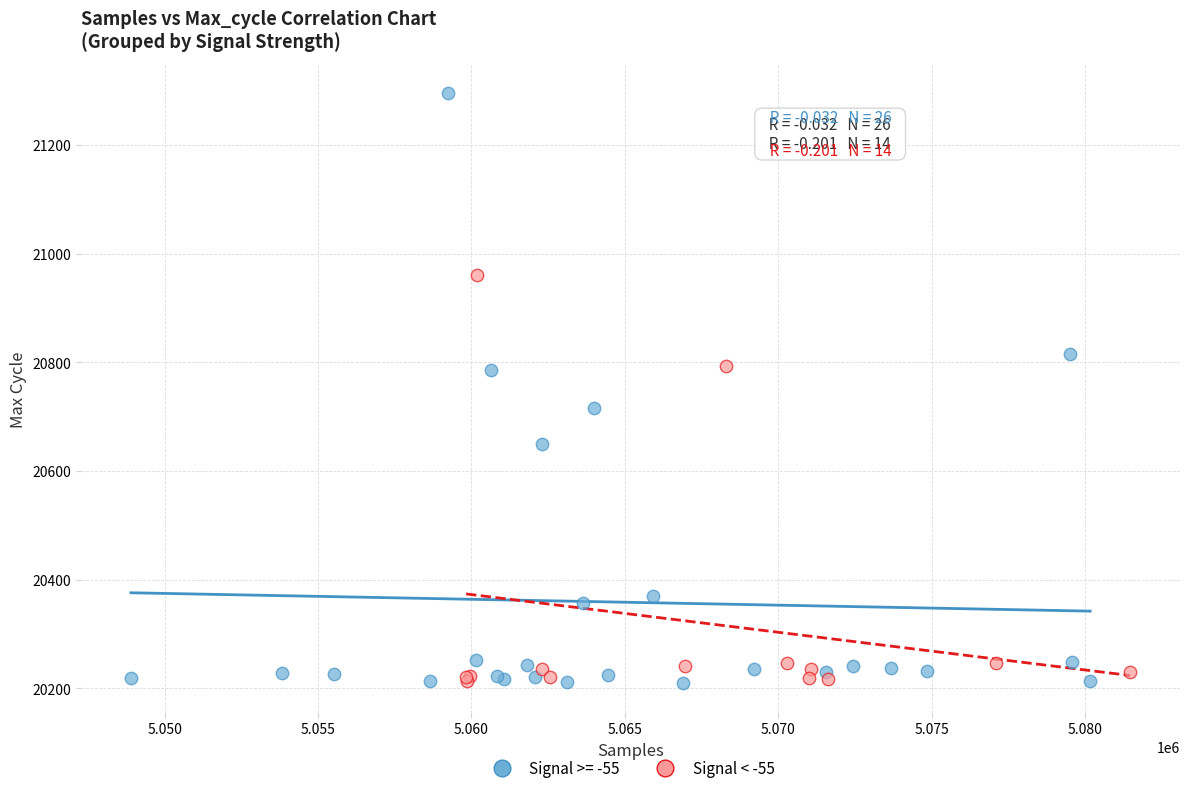

Which series has the widest spread of Y values?

Signal >= -55